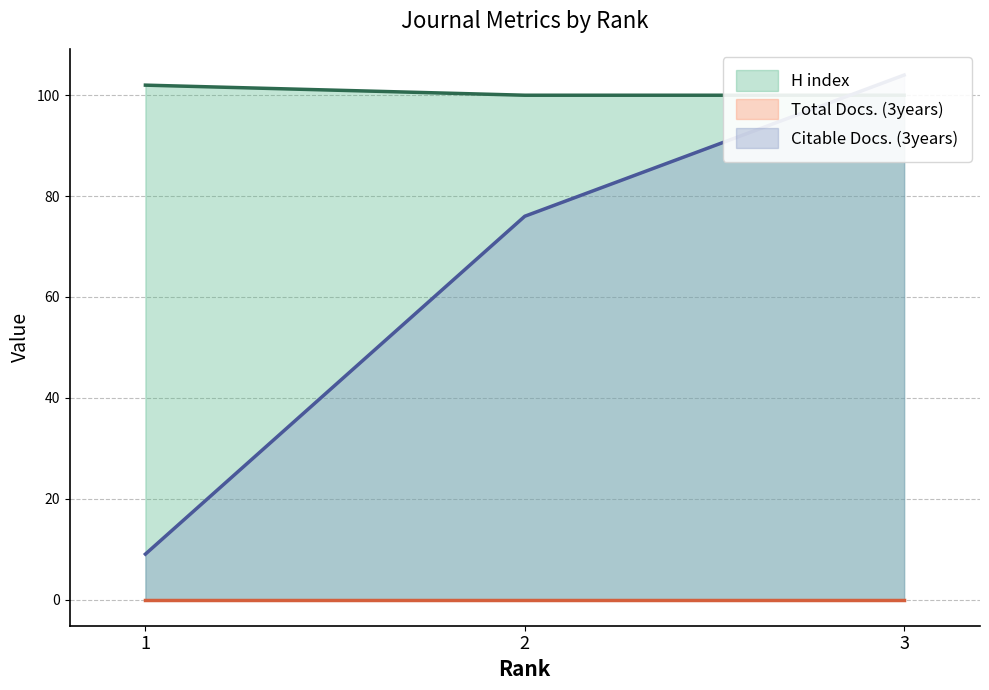

Which label corresponds to the largest value in the chart?

3